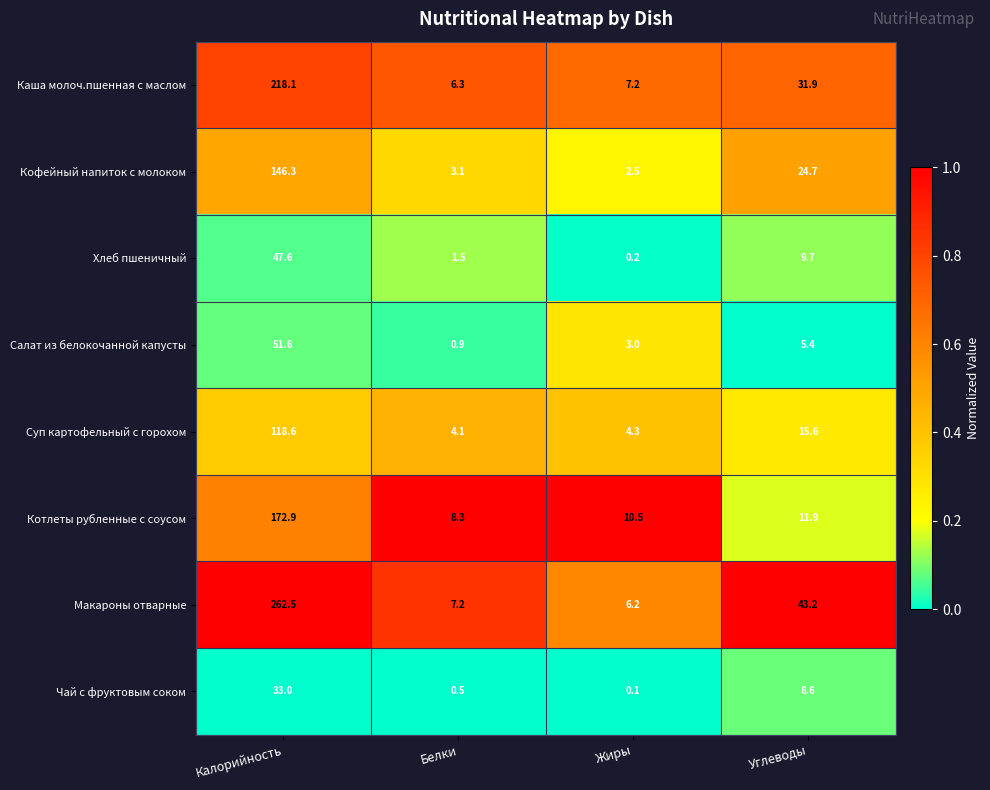

Rank the series at Белки from lowest to highest value.

Чай с фруктовым соком, Салат из белокочанной капусты, Хлеб пшеничный, Кофейный напиток с молоком, Суп картофельный с горохом, Каша молоч.пшенная с маслом, Макароны отварные, Котлеты рубленные с соусом